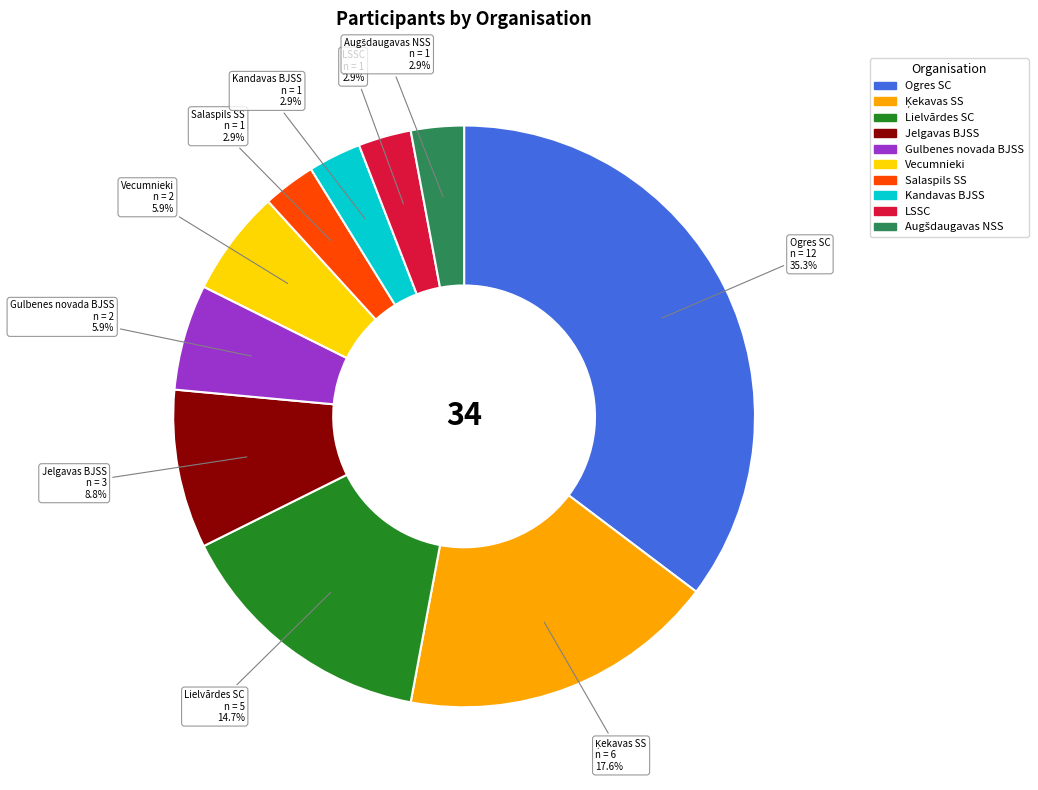

Which category has the biggest portion of the pie?

Ogres SC